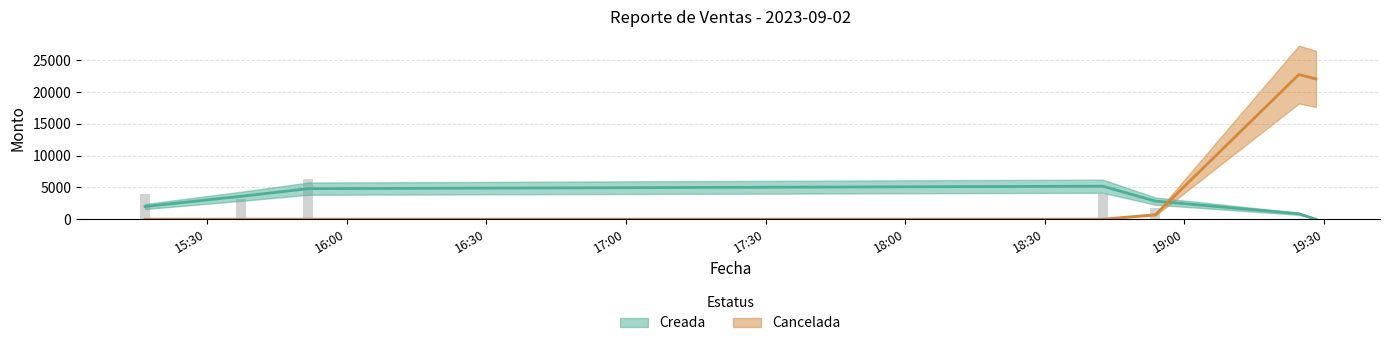

Which series has the largest range (max minus min)?

Cancelada